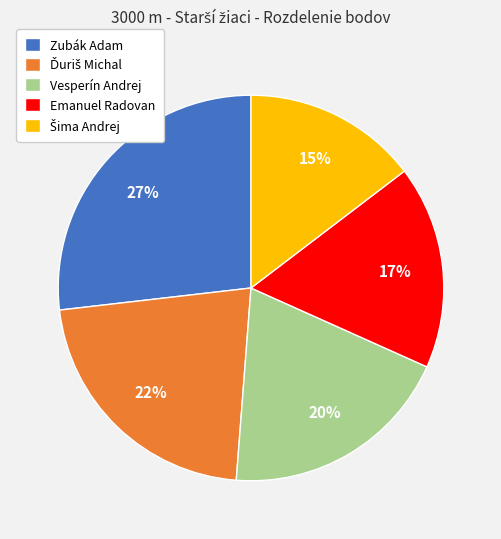

To the nearest percent, what is the difference between the largest and smallest slice percentages?

12%